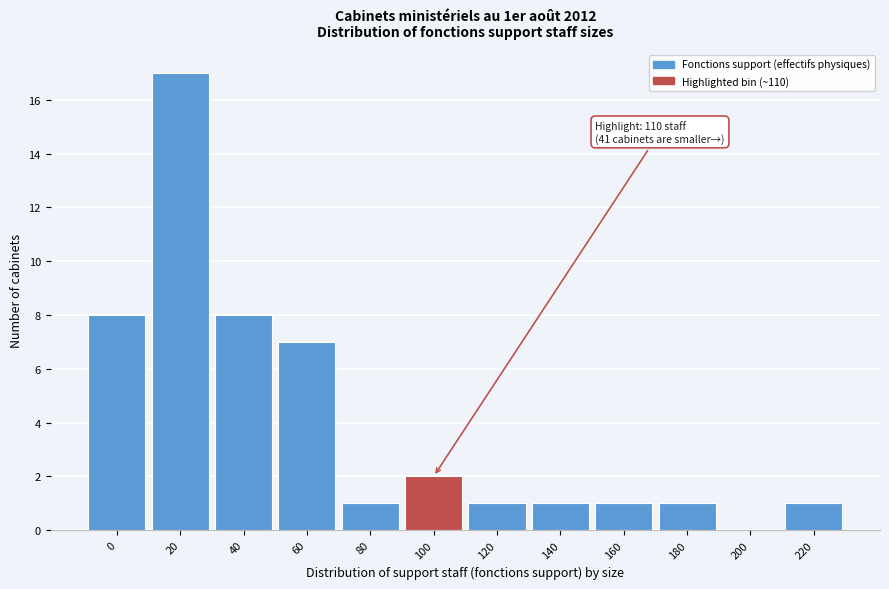

Reading left to right, list all the values displayed in this chart.

0=8	20=17	40=8	60=7	80=1	100=2	120=1	140=1	160=1	180=1	200=0	220=1